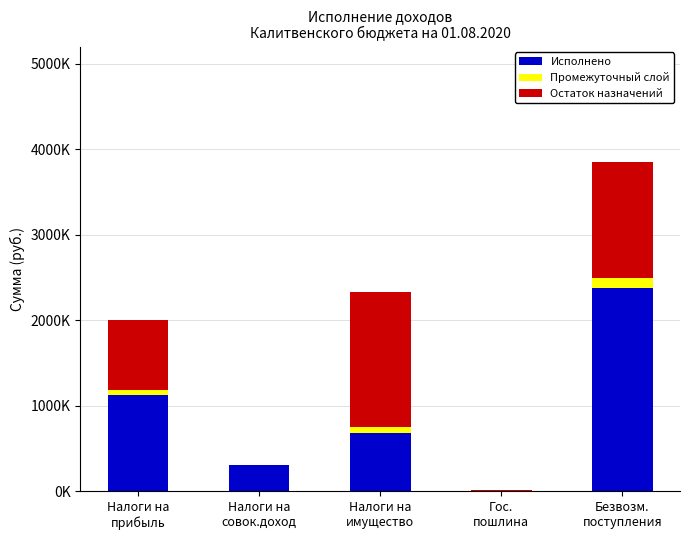

True or false: Промежуточный слой has a value of 21741.2 at Налоги на
имущество.

False